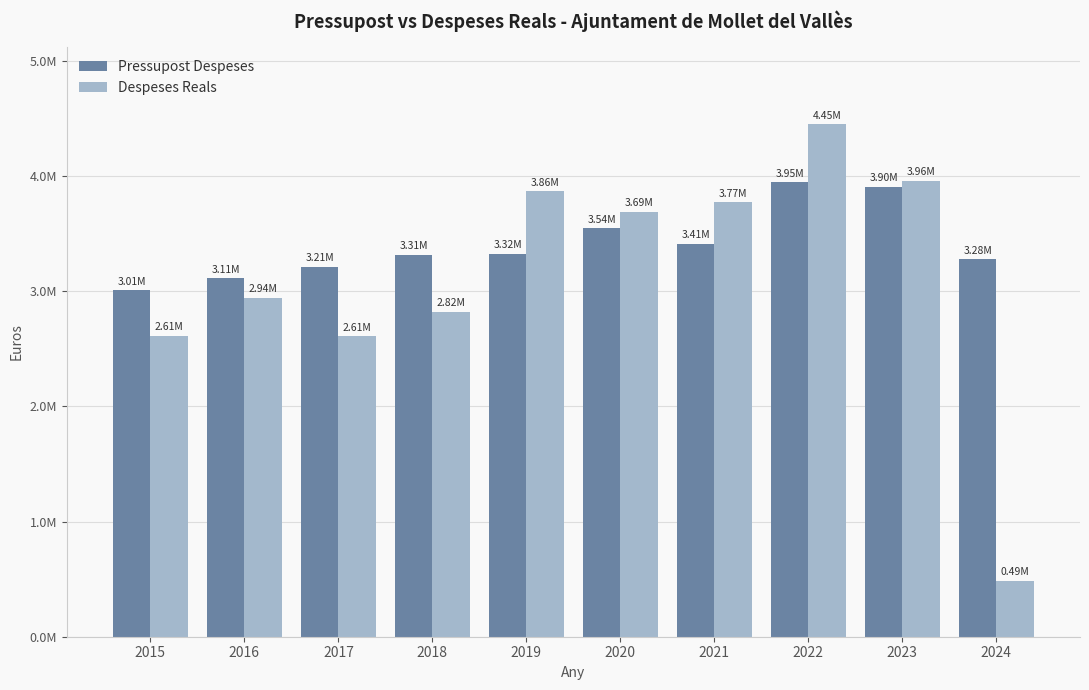

What are all the series names shown in the legend?

Pressupost Despeses, Despeses Reals